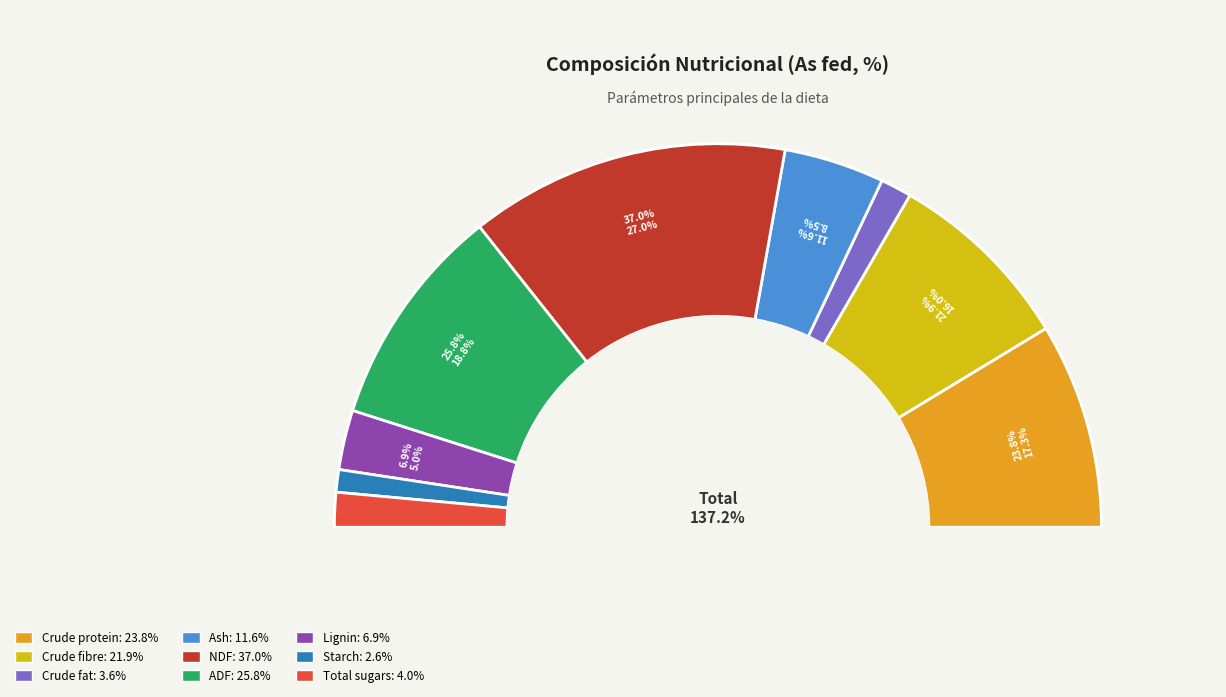

Which category has the biggest portion of the pie?

NDF